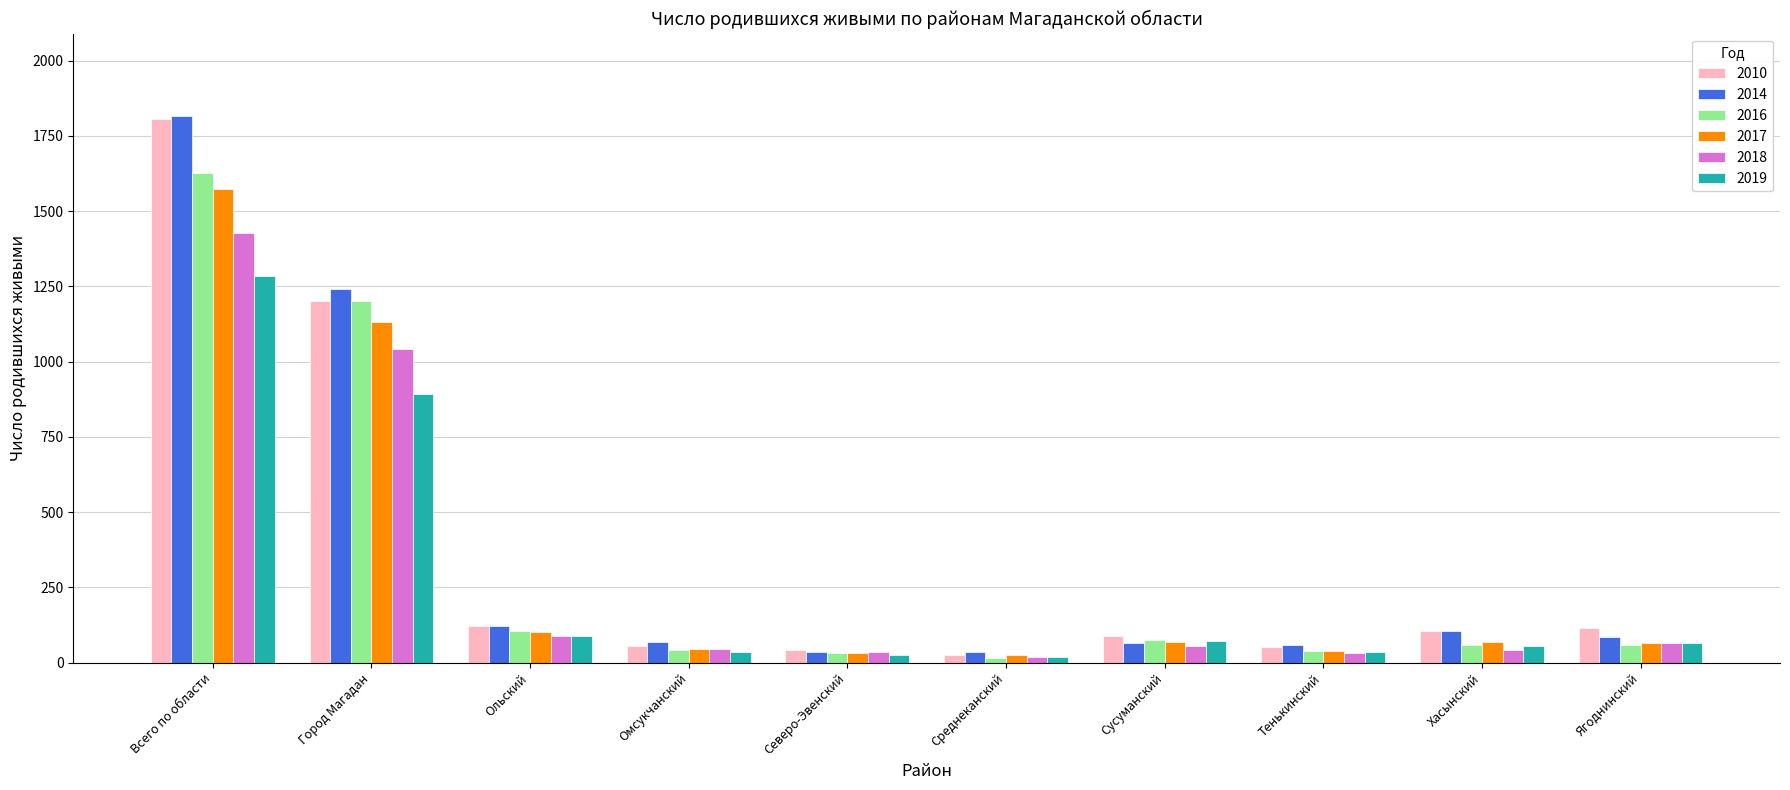

What is the label of the 3rd bar from the right?

Тенькинский